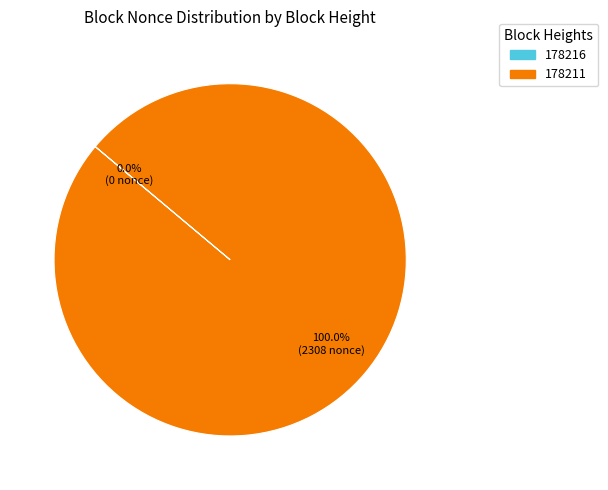

What is the majority slice?

178211